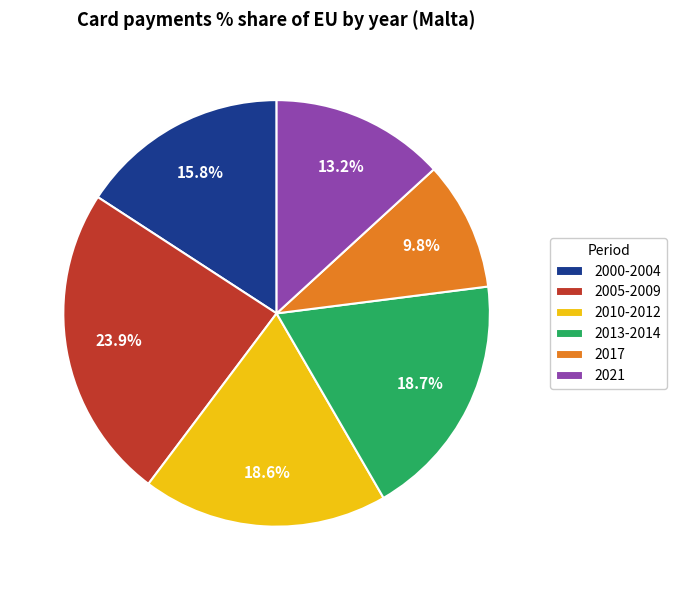

What percentage is NOT represented by 2021?

86.8%